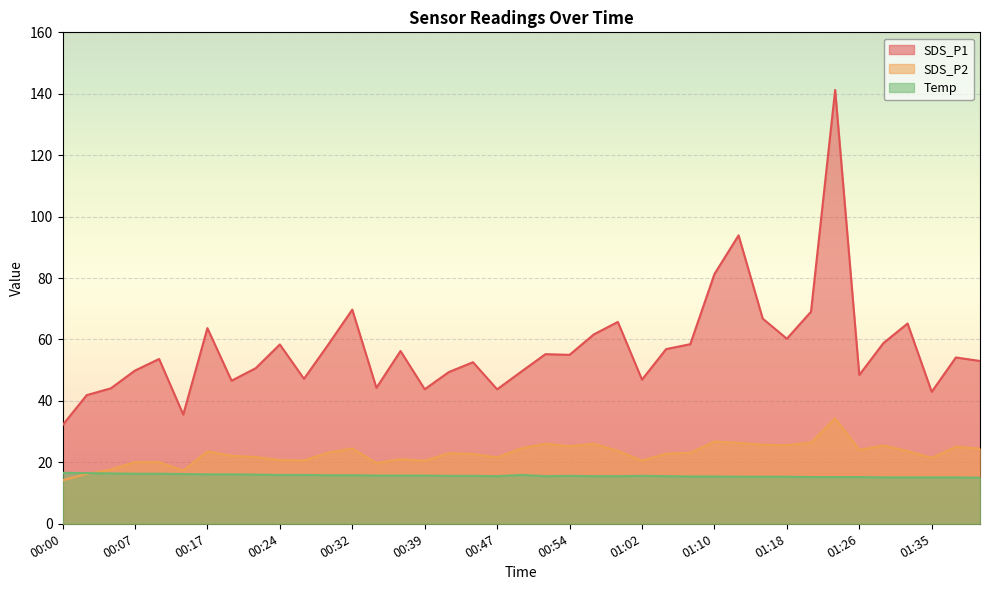

The SDS_P2 series shows 32.5 at 00:27. True or false?

False